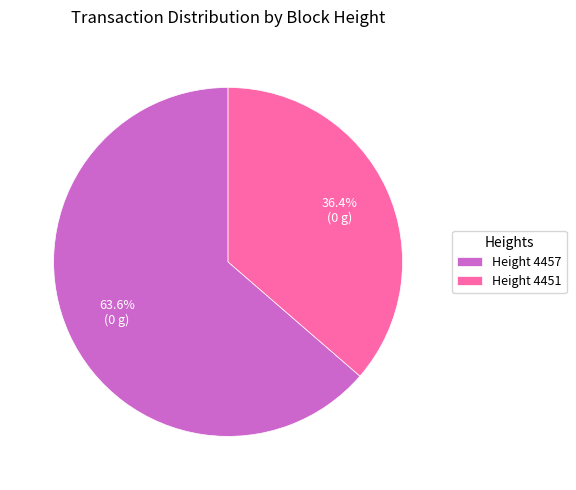

What is the ratio of the value at Height 4451 to the value at Height 4457?

0.6